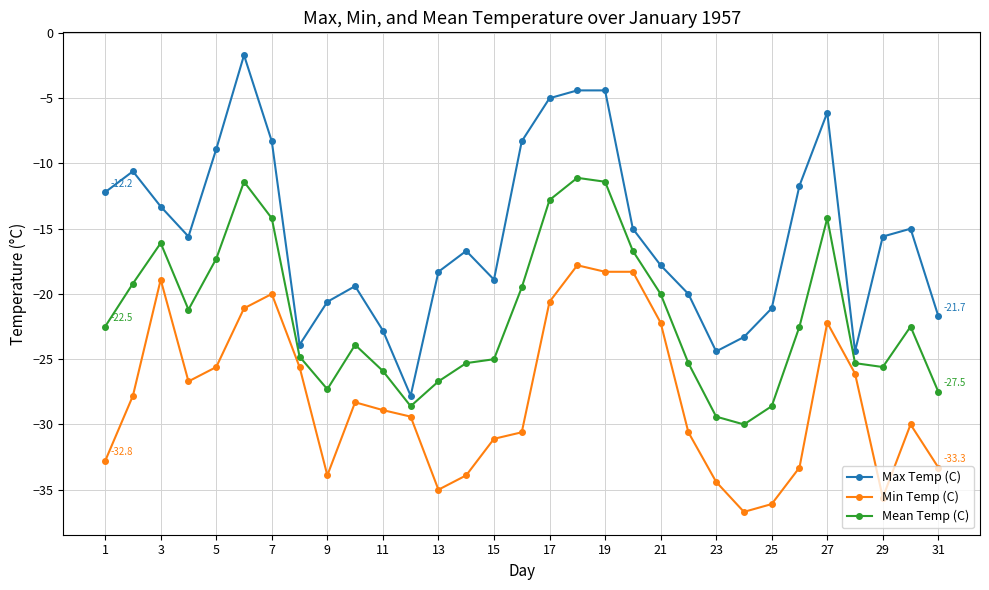

What are all the series names shown in the legend?

Max Temp (C), Min Temp (C), Mean Temp (C)